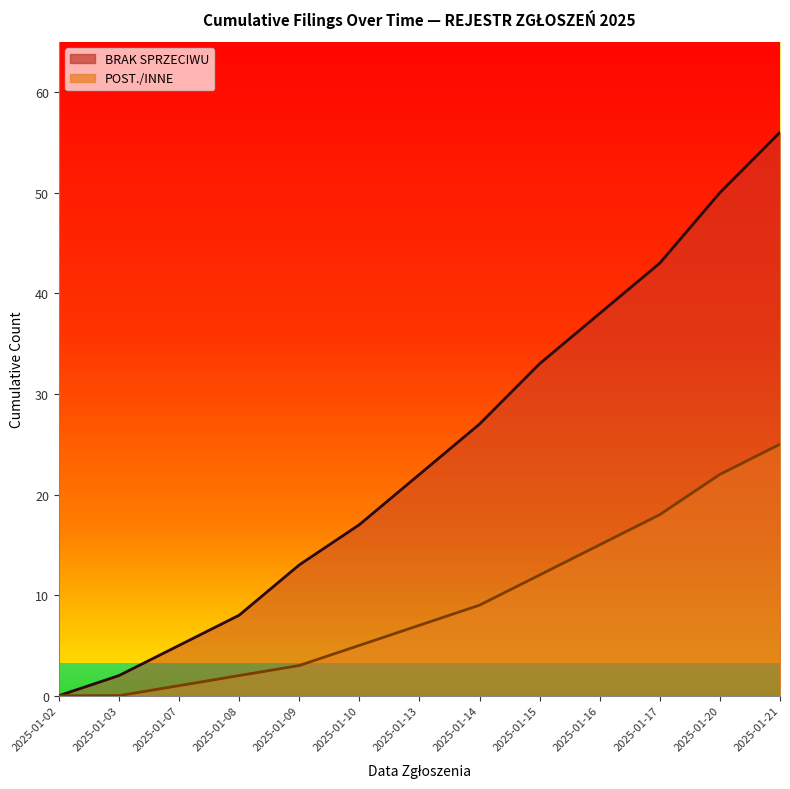

True or false: POST./INNE has more than 0 points higher than both neighbors.

False